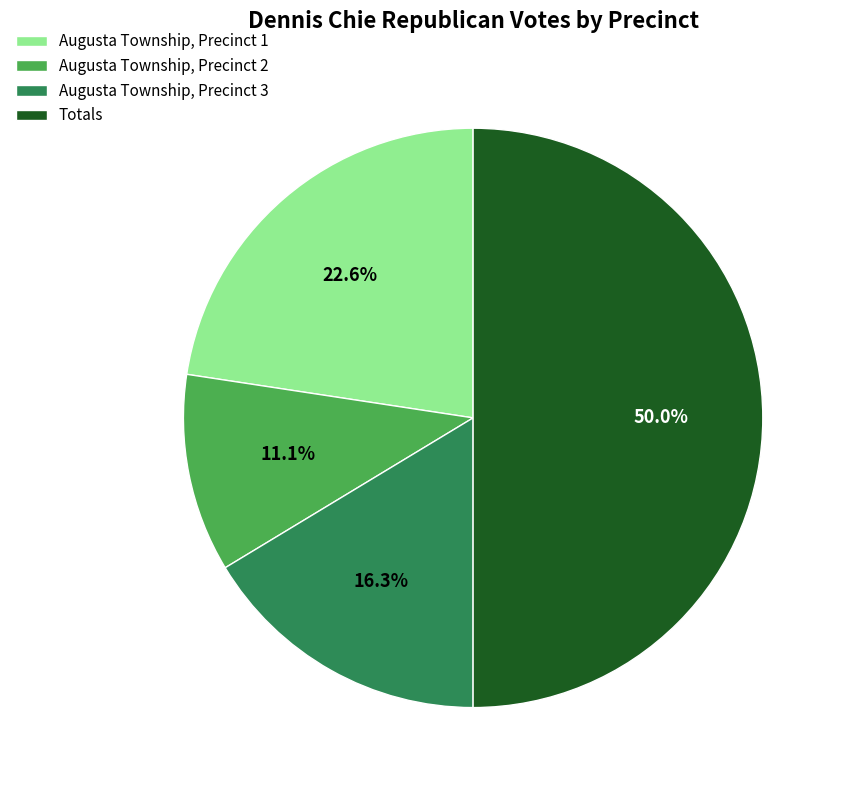

What is the ratio of the value at Augusta Township, Precinct 1 to the value at Augusta Township, Precinct 3?

1.4